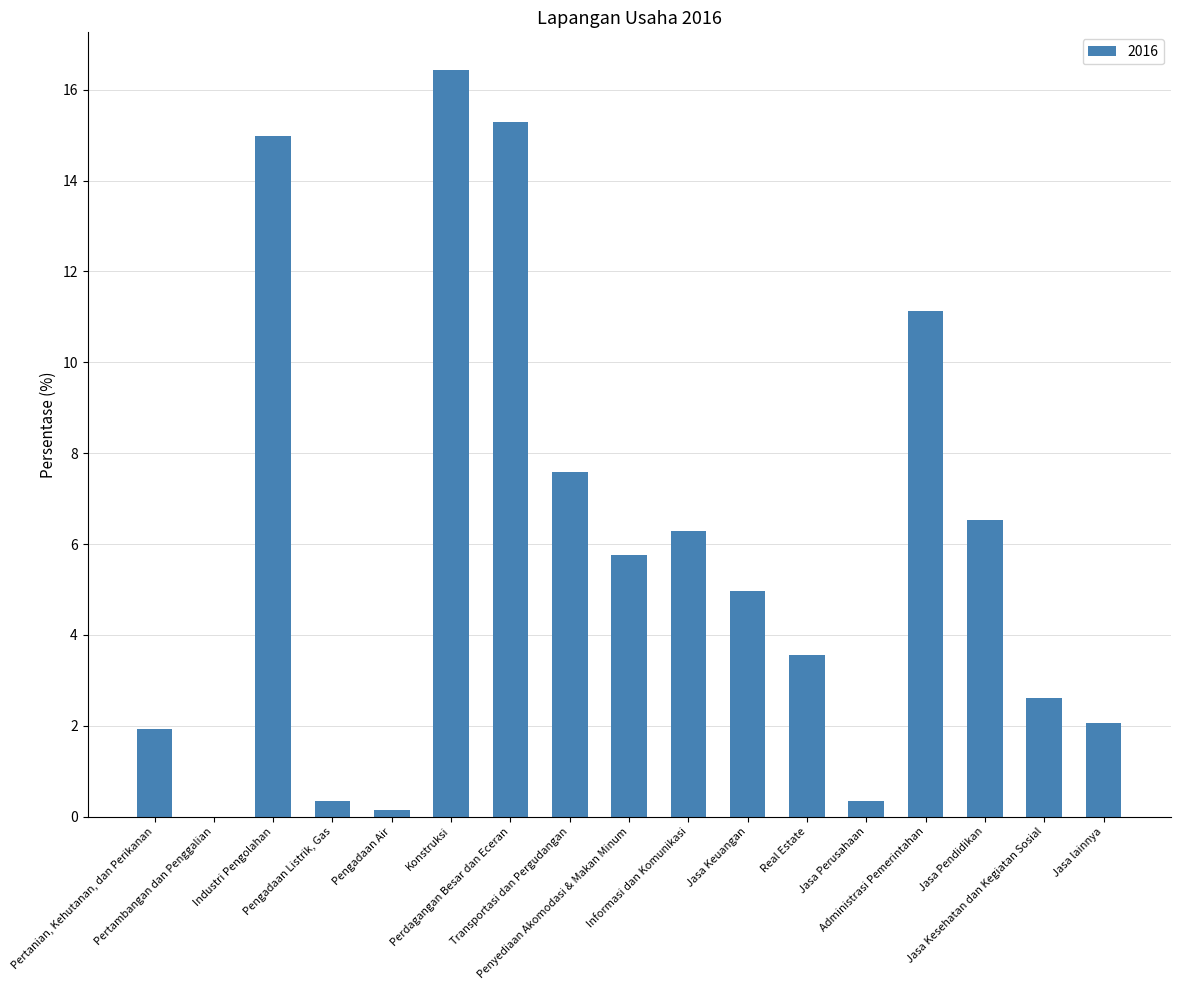

What is the sum of all values?

100.0